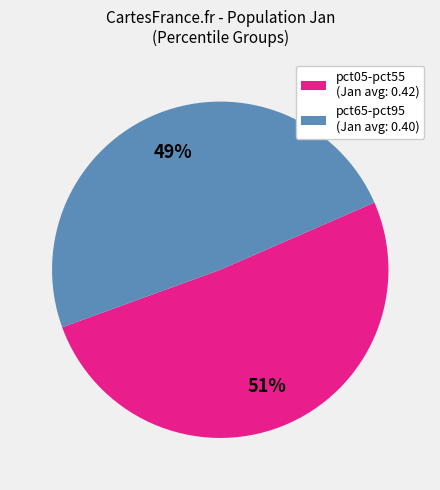

Does any single category account for the majority?

Yes